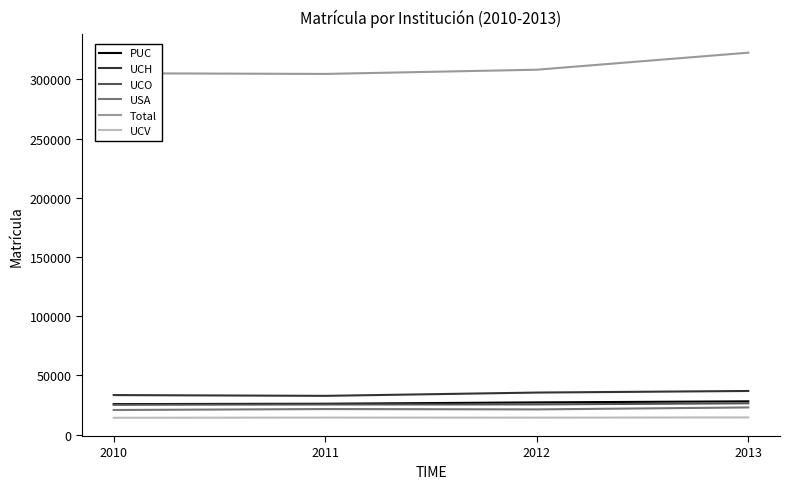

What is the difference between the highest and lowest values at 2011?

290327